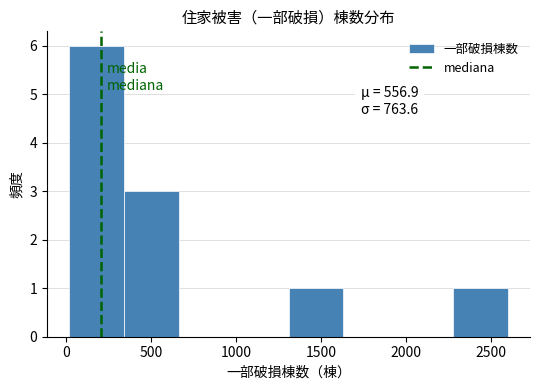

Which range on the x-axis has the tallest bar?

0 to 350